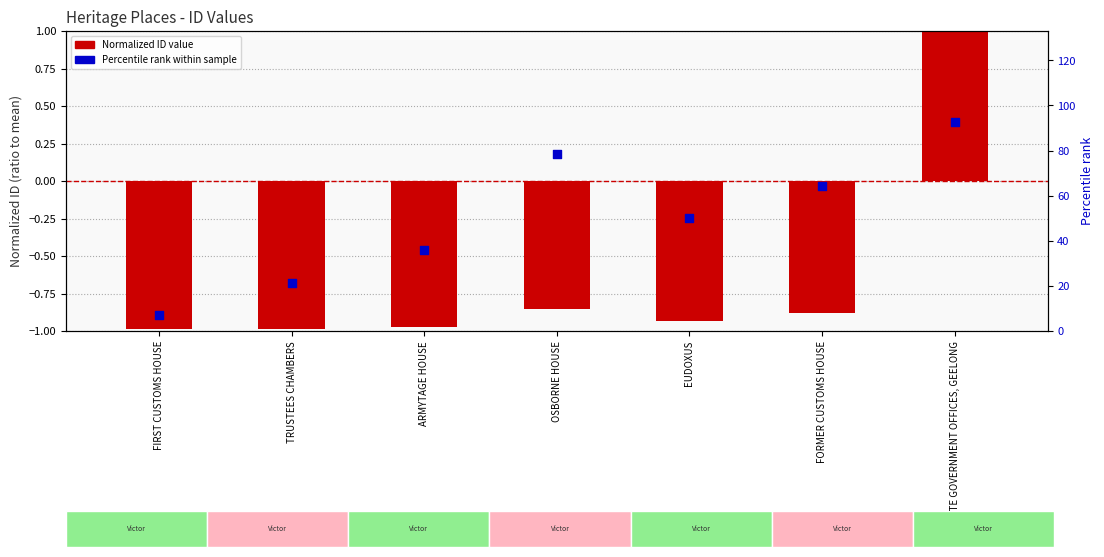

At how many categories does at least one series exceed 27?

5